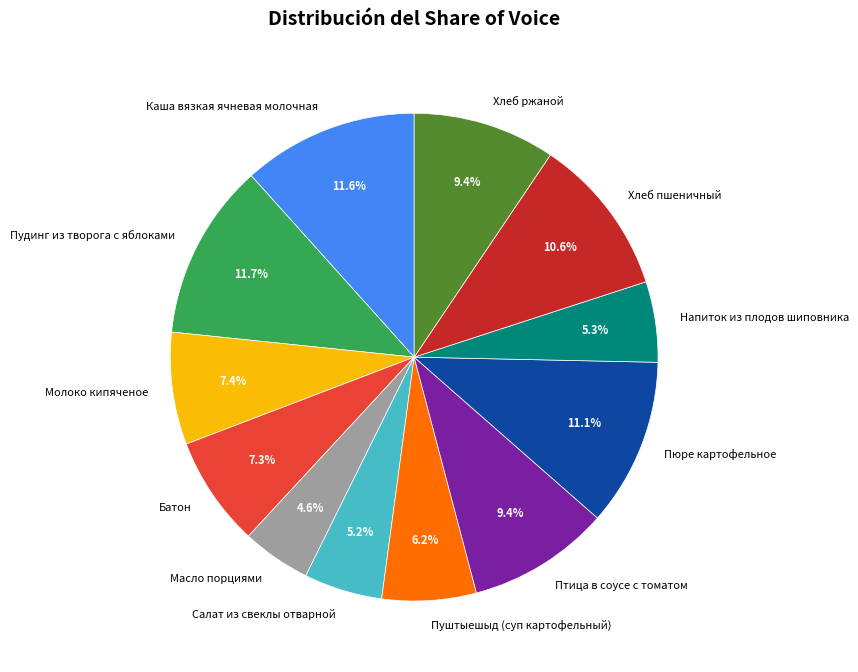

Does Молоко кипяченое represent more than half of the total?

No